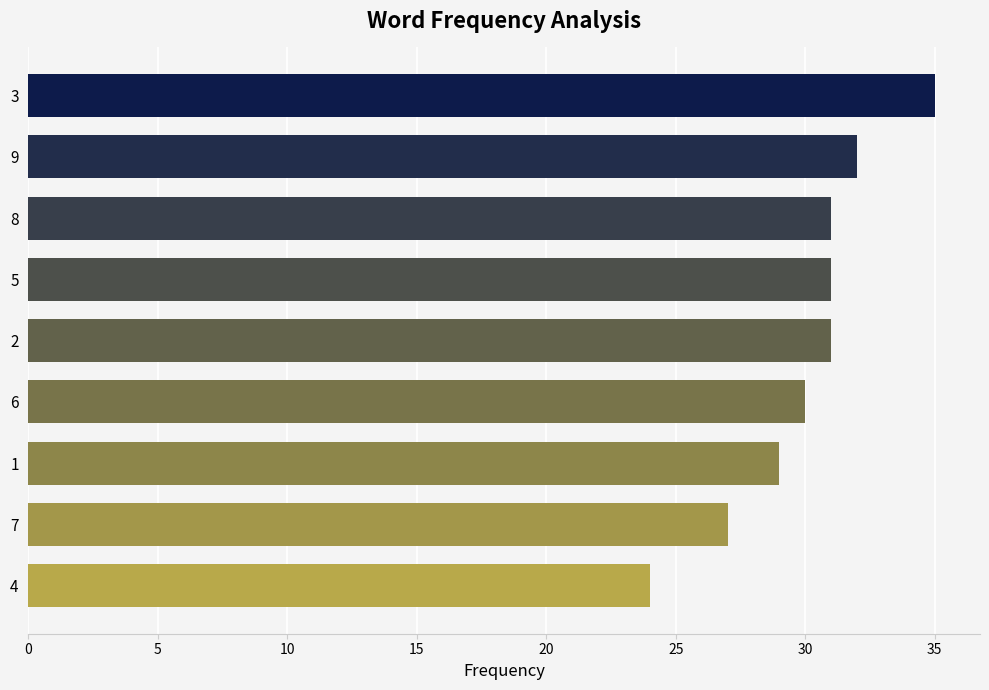

How many data points are less than 31?

4